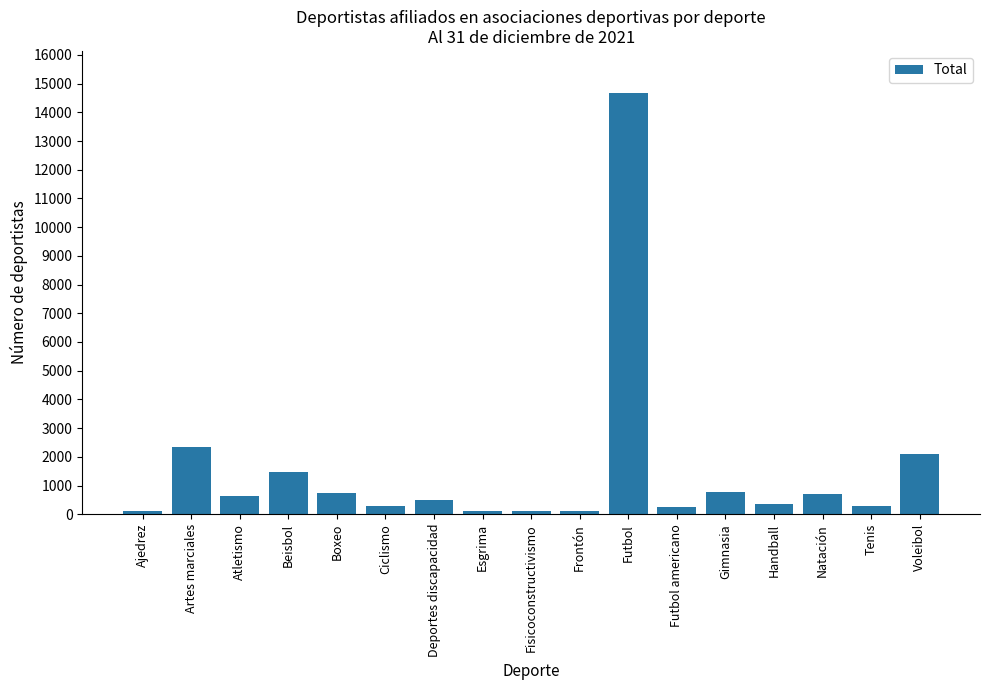

What is the minimum value shown in the chart?

102